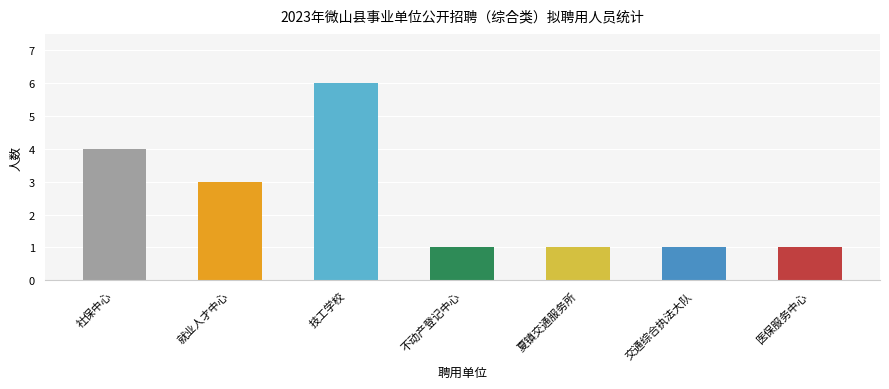

What is the label of the 1st bar from the right?

医保服务中心